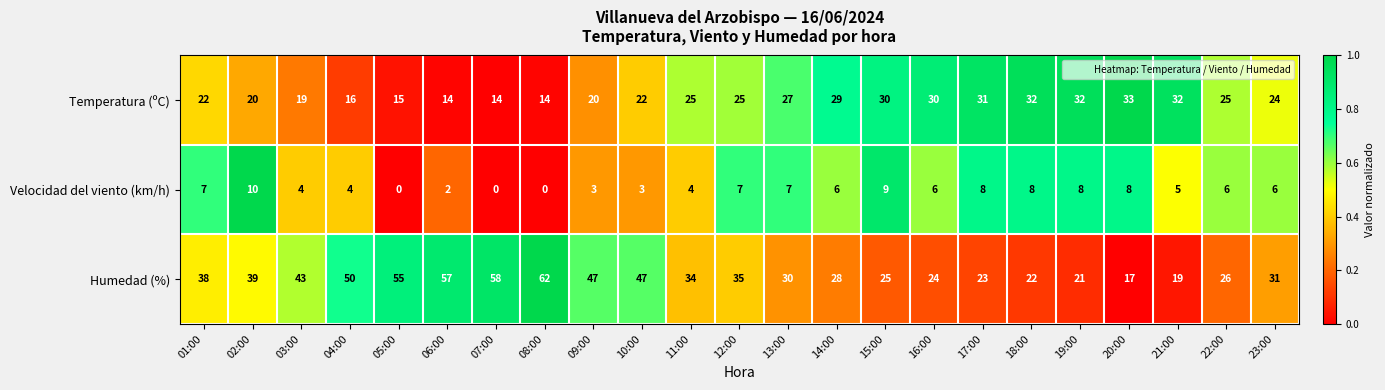

At how many categories does at least one series exceed 0?

23